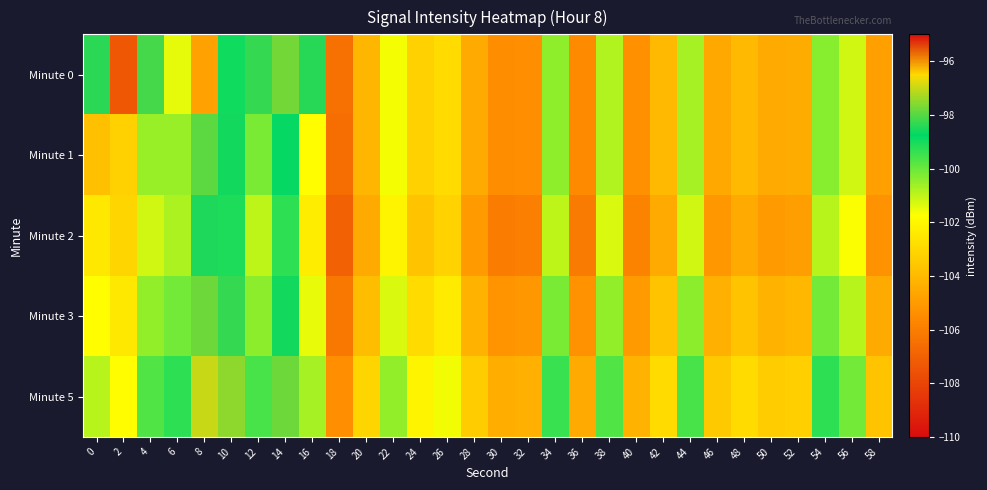

At which category is the sum across all series the highest?

14